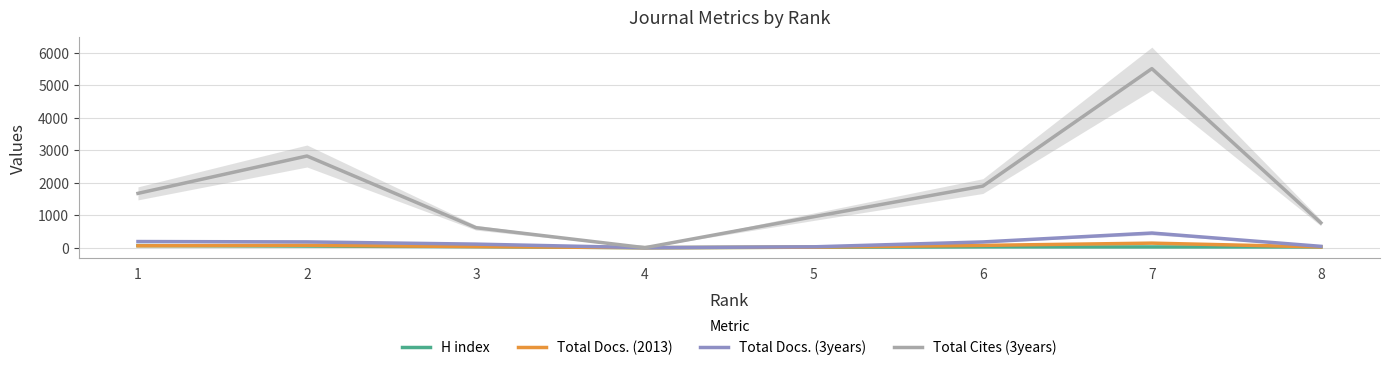

How many data points does each series have?

8